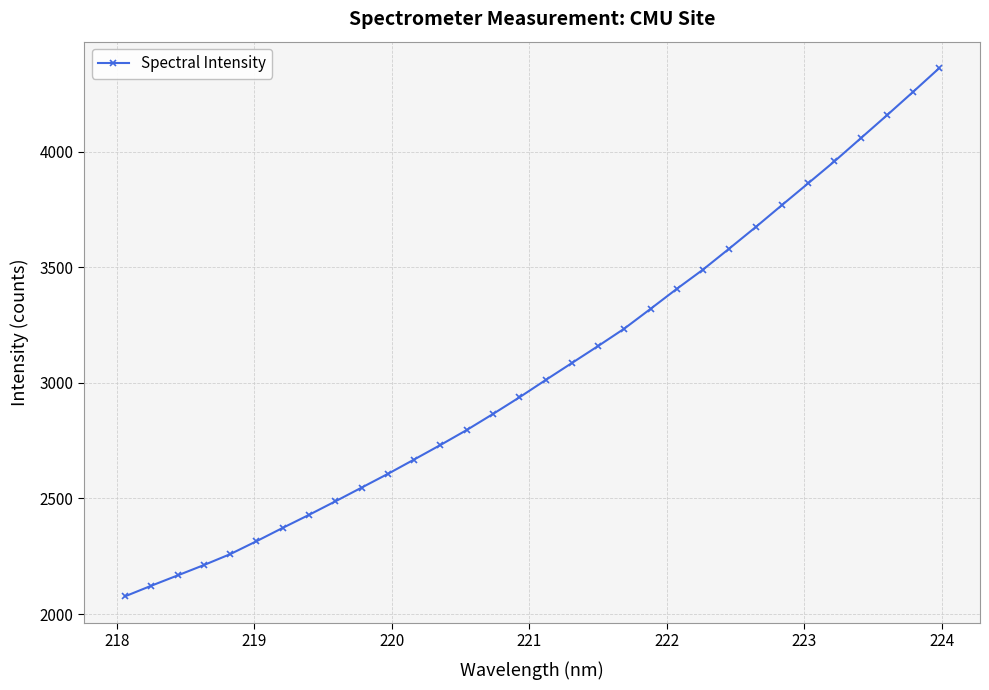

What is the value of the 3rd point from the left?

2167.0